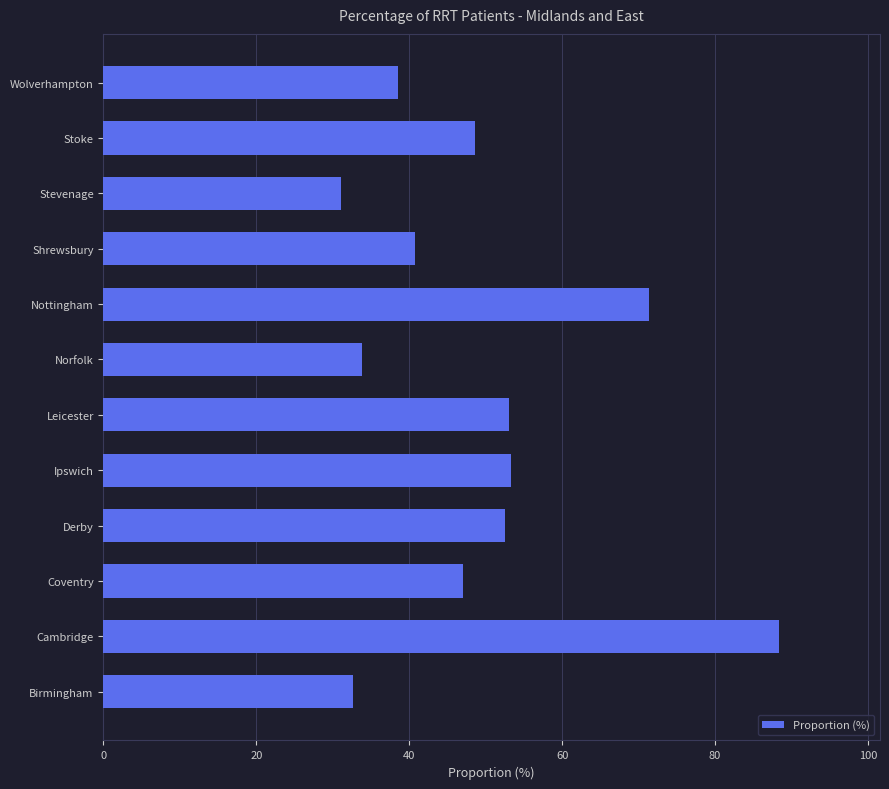

Where is the data nearest to the value 59?

Ipswich